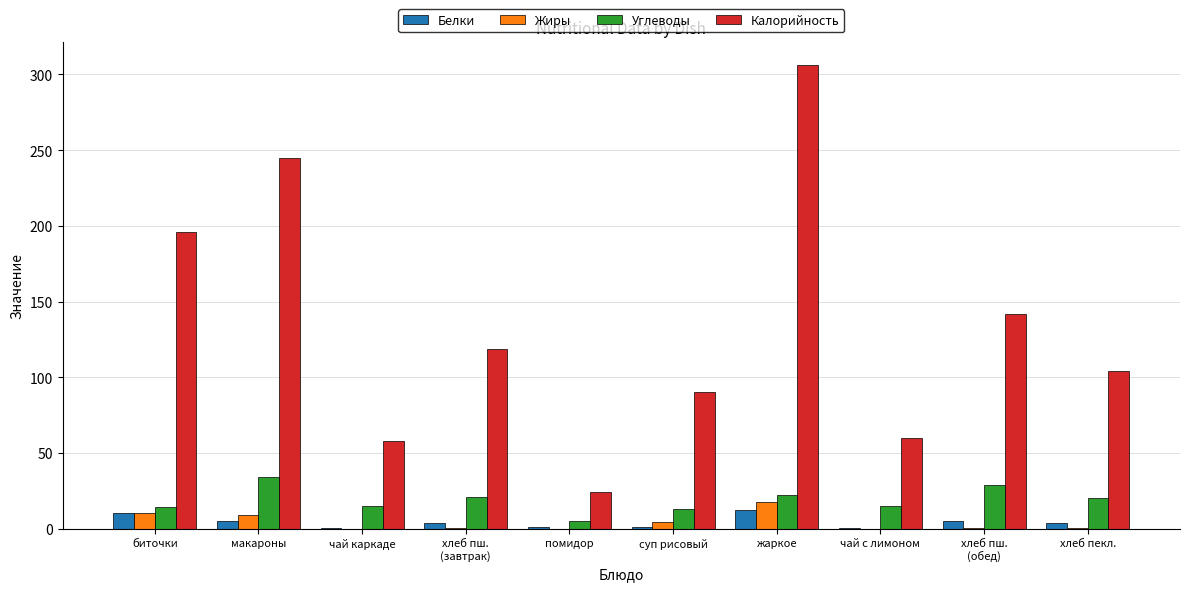

What is the sum of all Белки values?

43.1